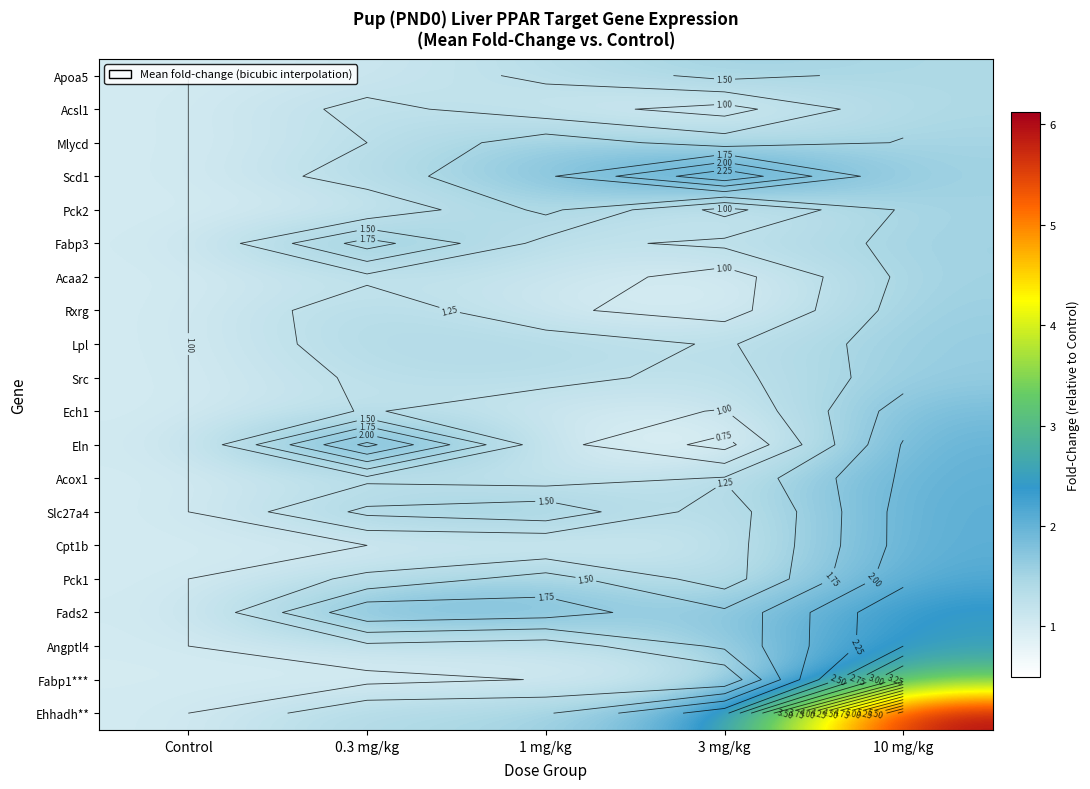

Rank the series at 1 mg/kg from highest to lowest value.

Fads2, Scd1, Slc27a4, Mlycd, Pck1, Pck2, Ehhadh**, Lpl, Src, Apoa5, Fabp3, Acaa2, Acox1, Angptl4, Acsl1, Eln, Ech1, Rxrg, Fabp1***, Cpt1b